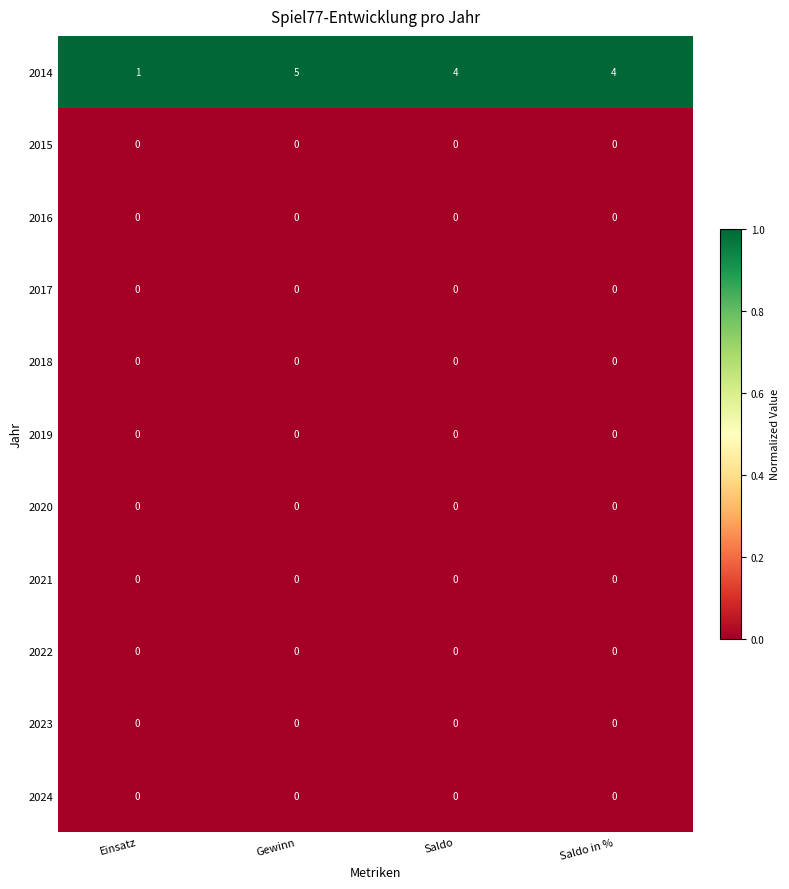

True or false: 2018 has a value of 0 at Saldo.

True